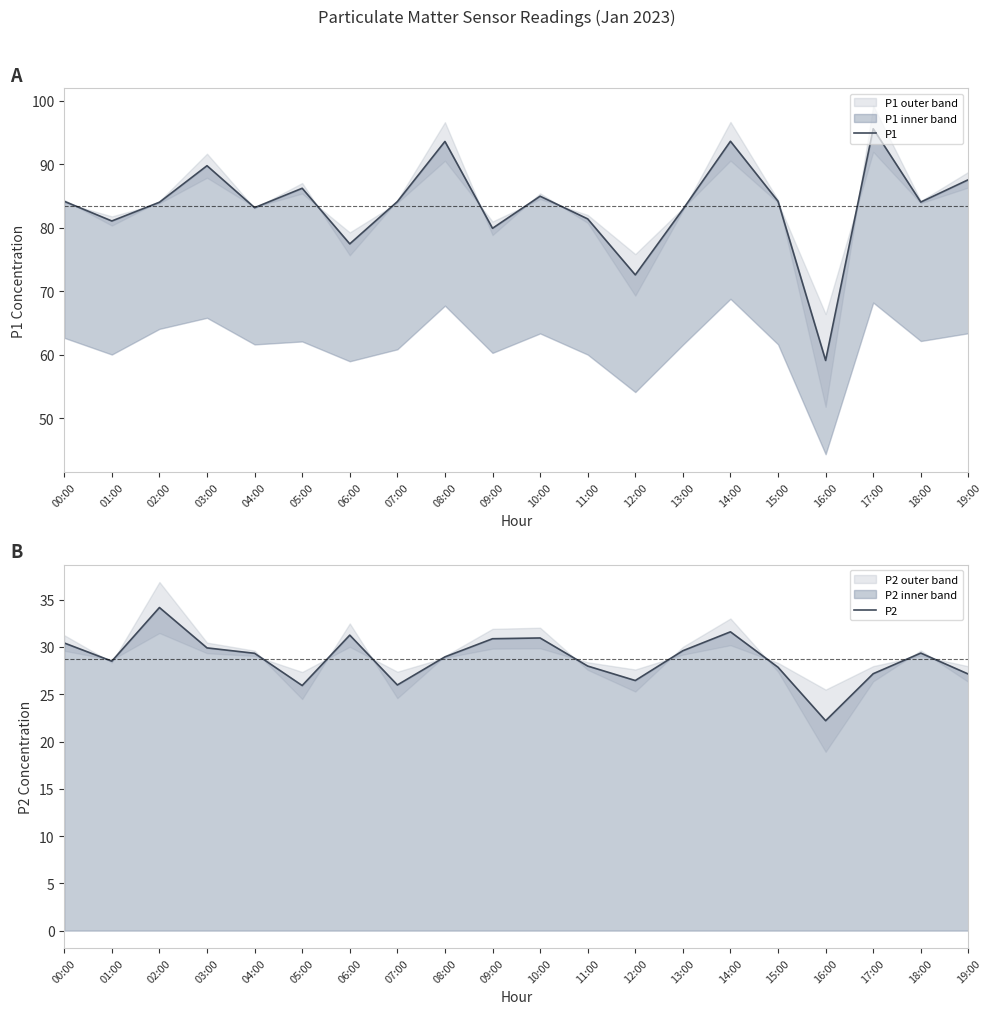

How many data points in P2 are above 29?

10